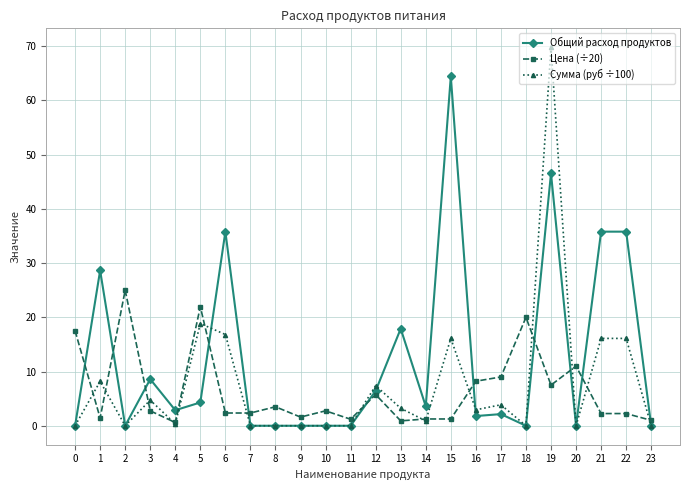

Which series has the largest total across all categories?

Общий расход продуктов